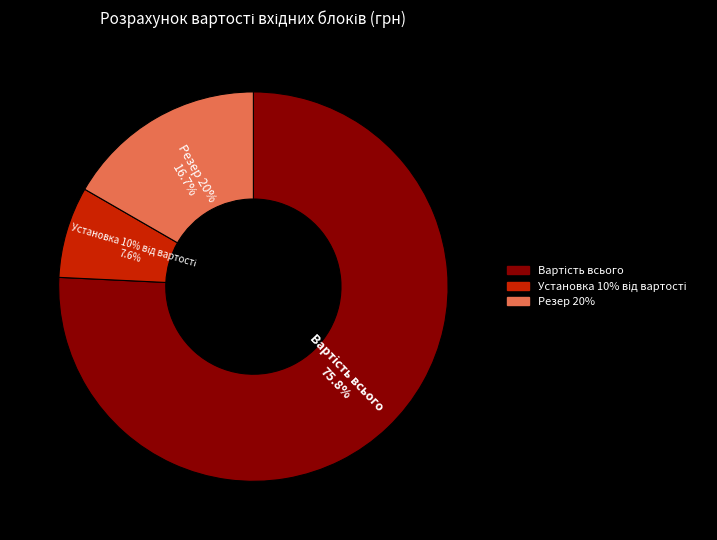

Which slice is the largest?

Вартість всього (грн)